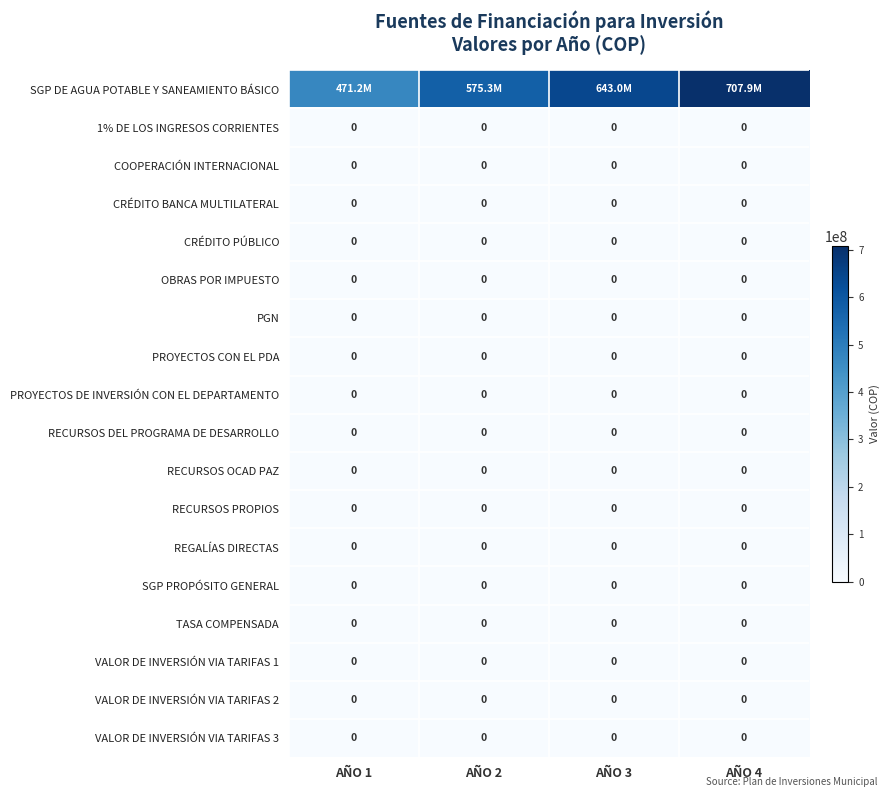

Is it true that VALOR DE INVERSIÓN VIA TARIFAS 2 equals 0.0 at AÑO 2?

True